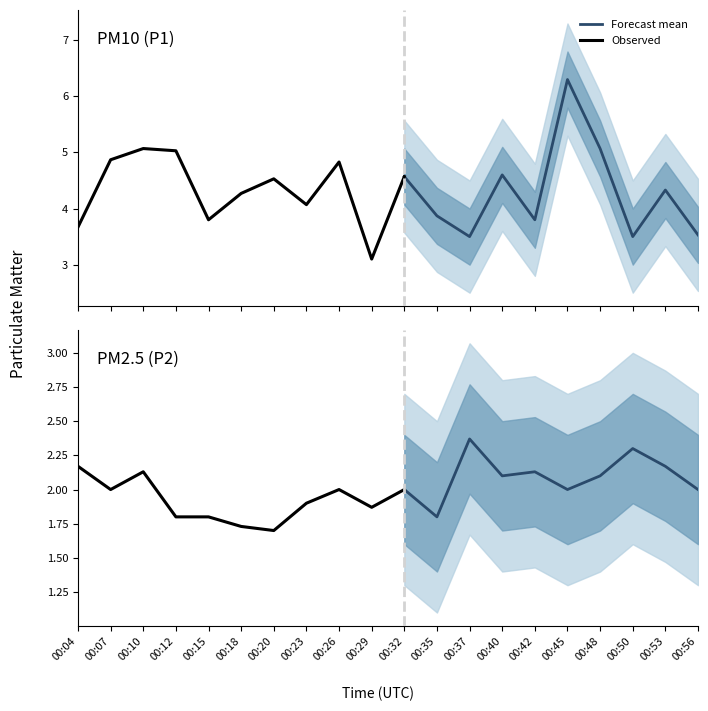

At how many categories does at least one series exceed 2?

20